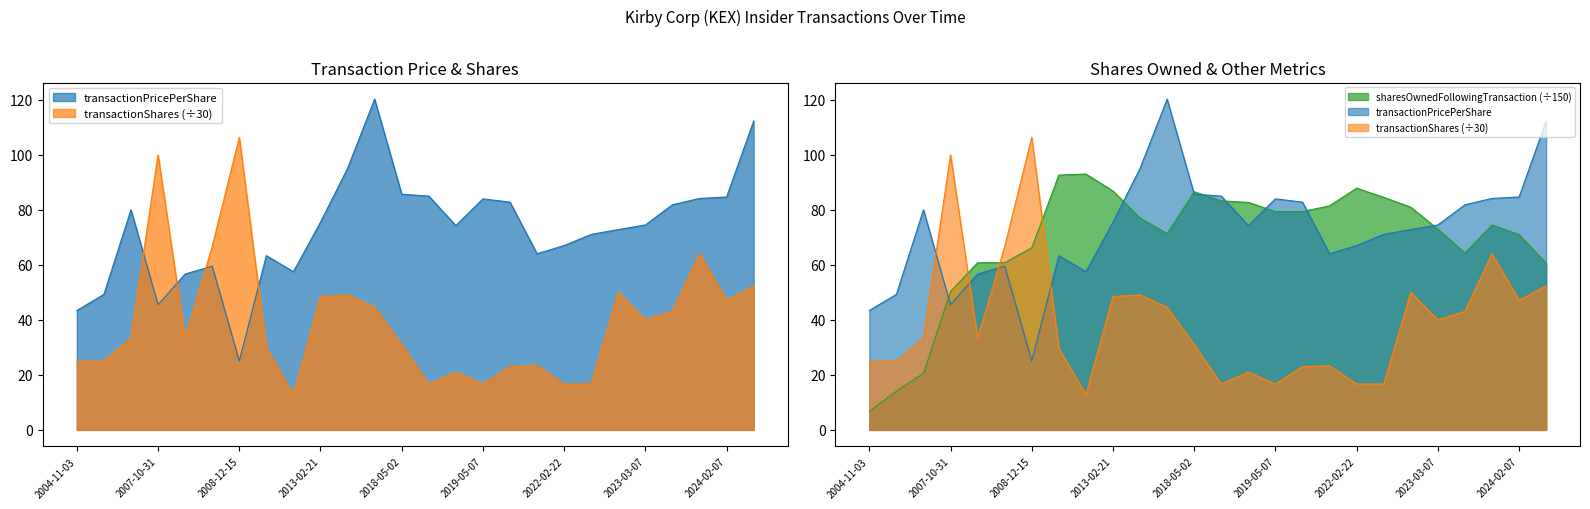

How many values in the sharesOwnedFollowingTransaction series are below 77?

13